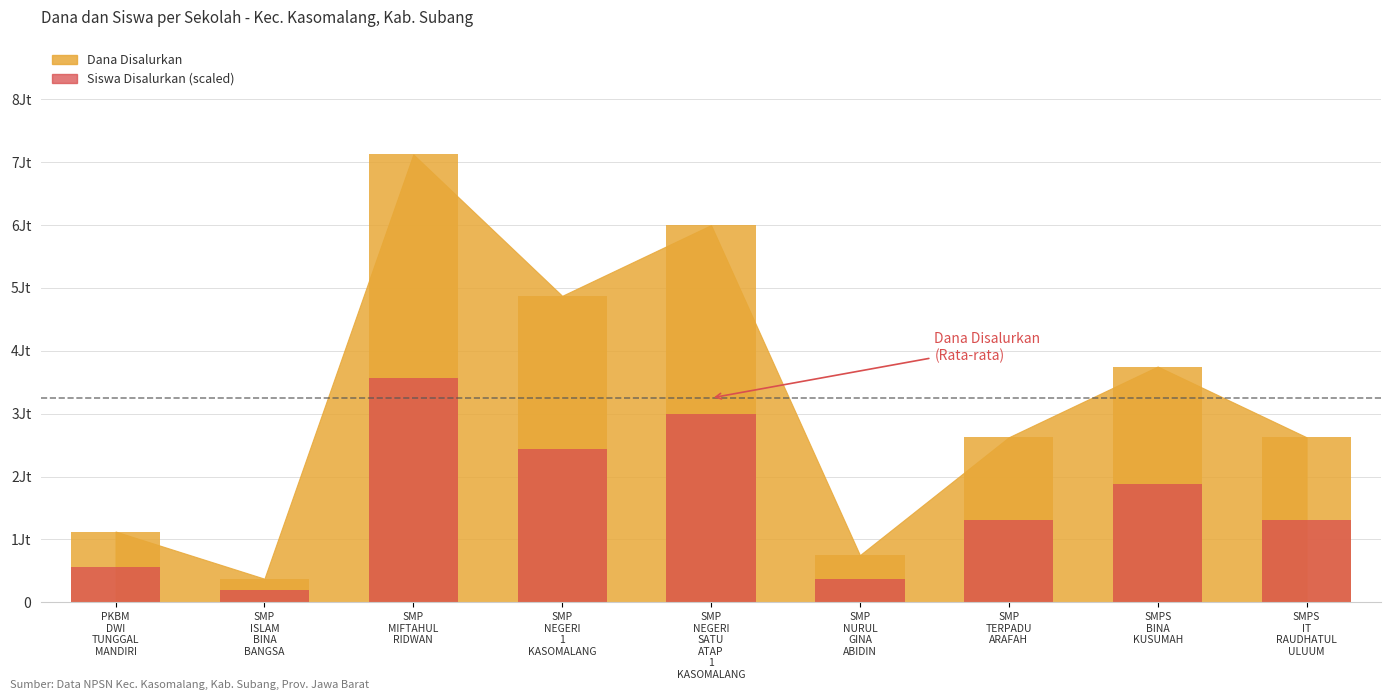

Count the number of values greater than 1312500.

4